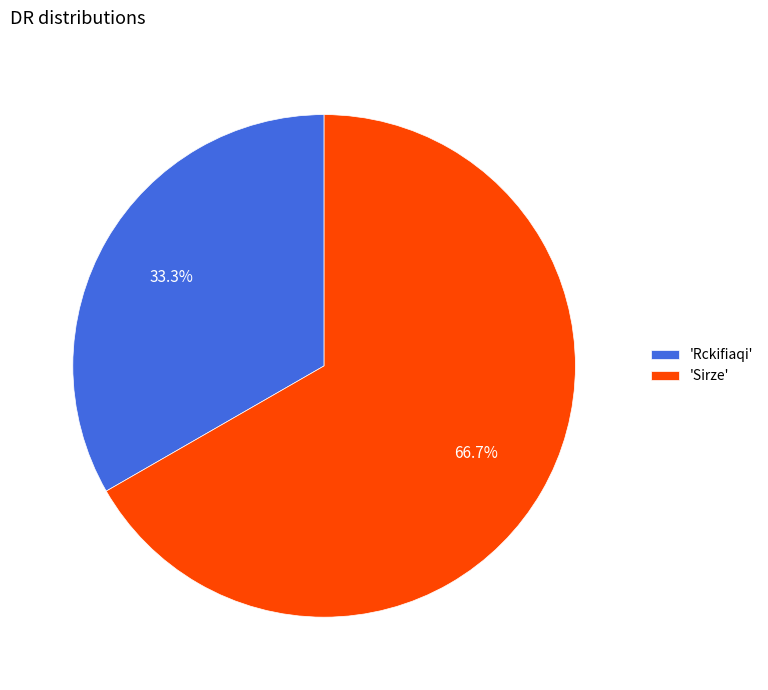

To the nearest percent, what is the average slice percentage?

50%